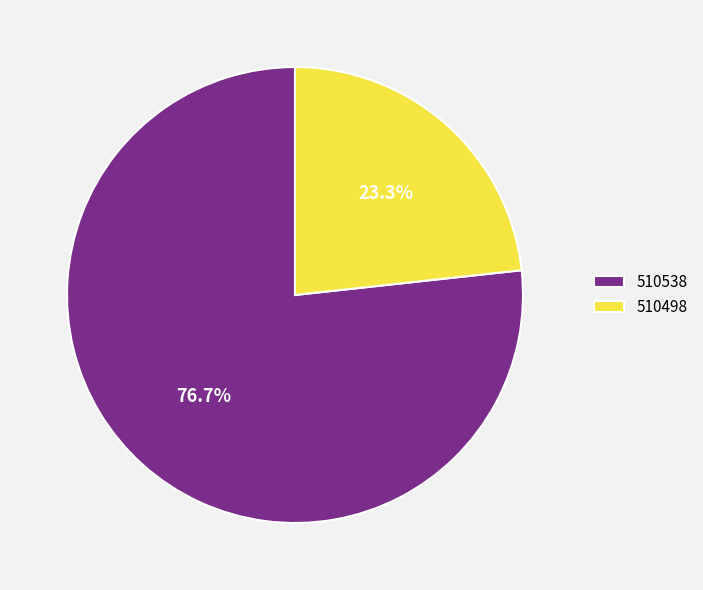

To the nearest percent, what is the average slice percentage?

50%